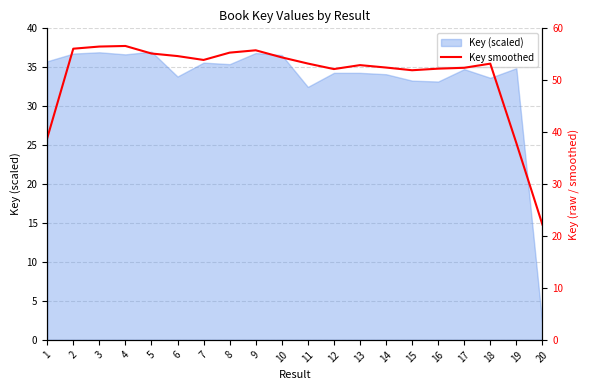

What is the maximum value shown in the chart?

56.6